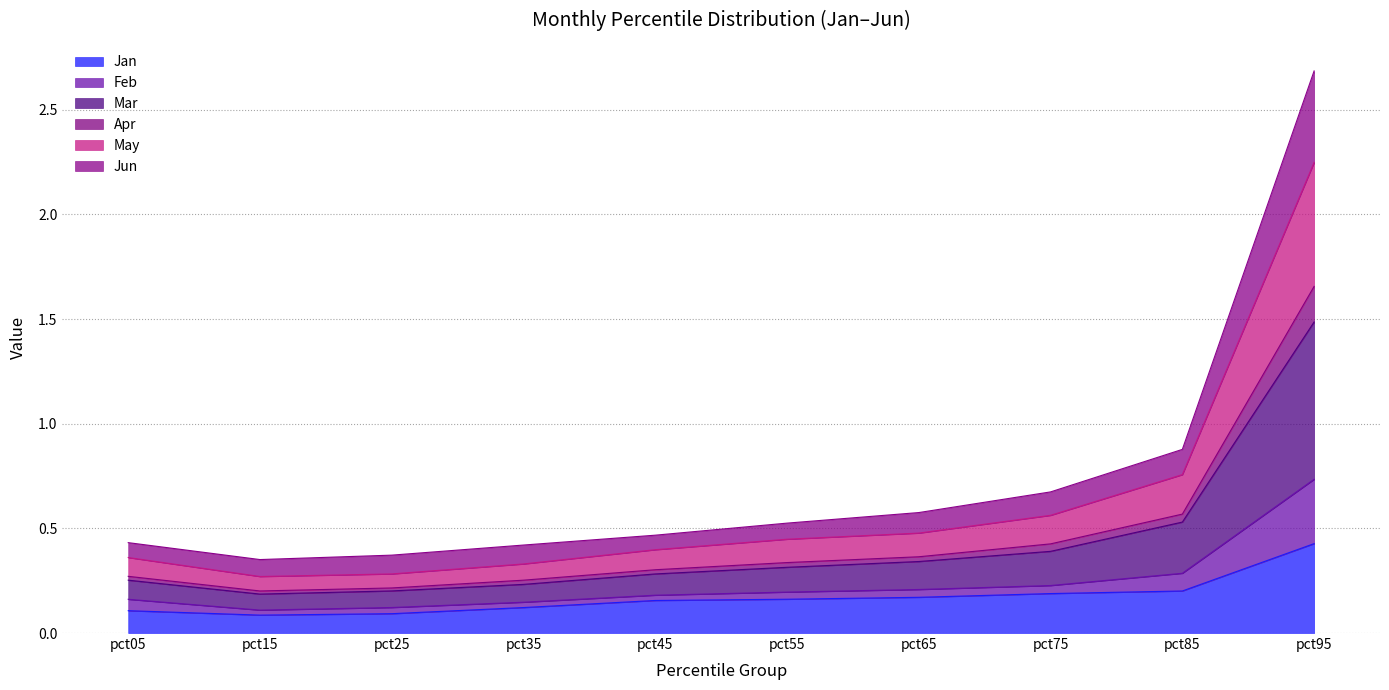

At which category is the sum across all series the highest?

pct95